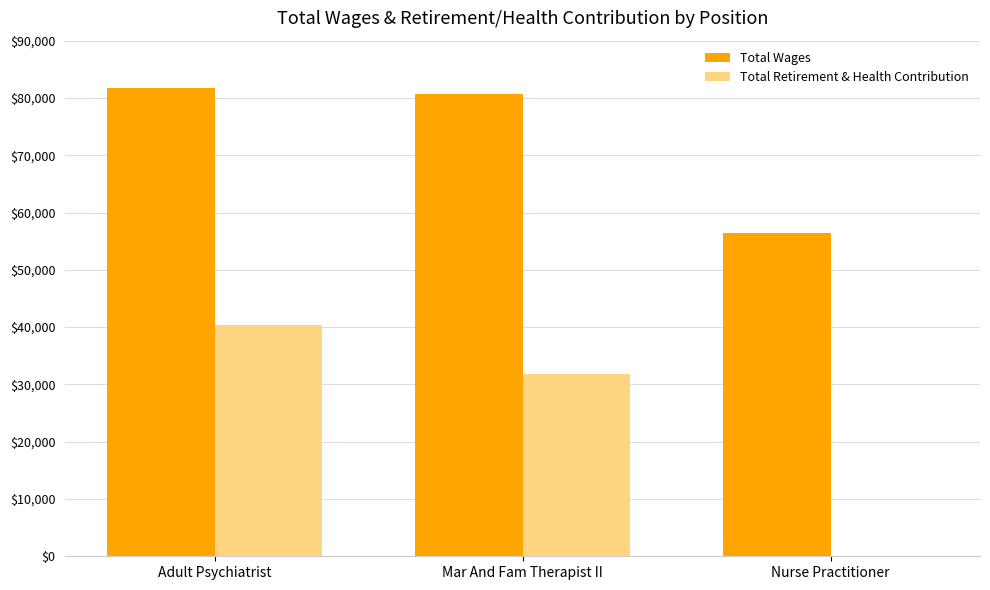

Which series has the largest total across all categories?

Total Wages